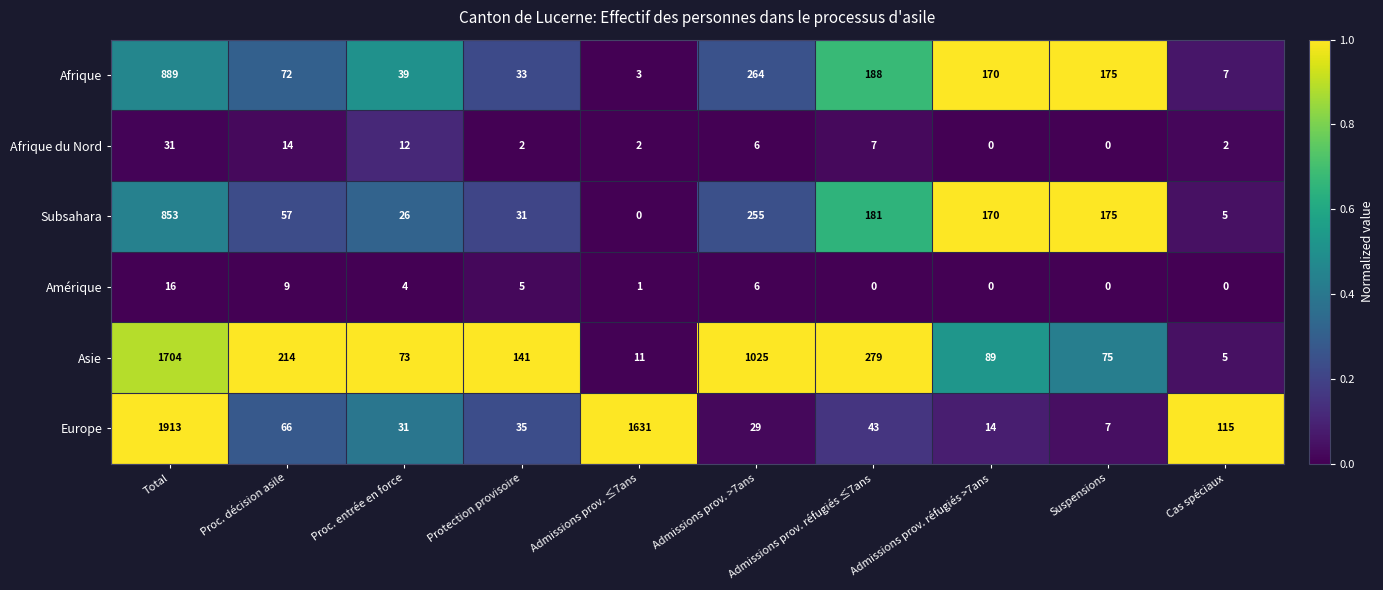

At how many categories does at least one series exceed 0?

10